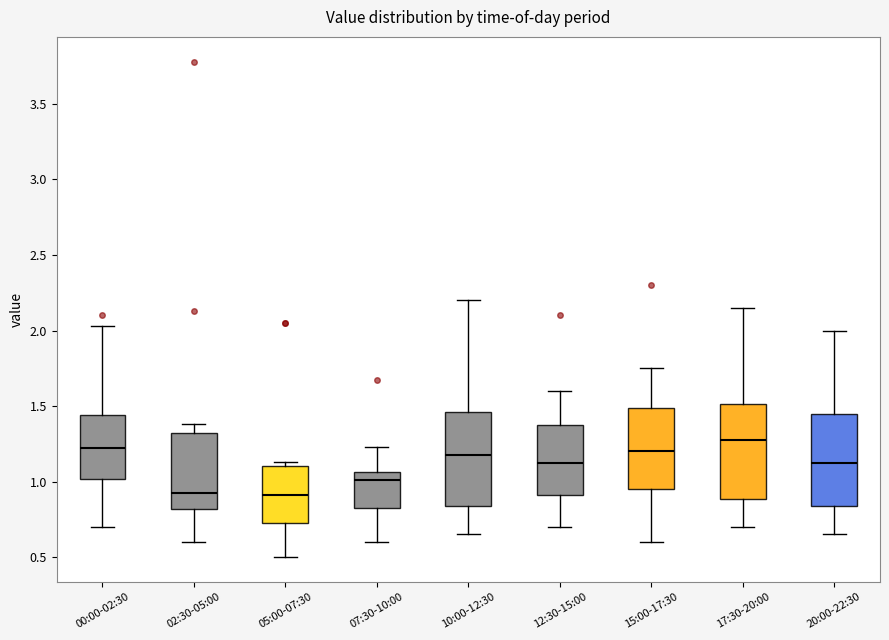

Reading left to right, transcribe this box plot: for each box, give where its median line is, the range the box spans, and where its two whiskers end, as read against the y-axis. The values are not printed on the chart, so give them approximately, as read against the axis.

00:00-02:30: median 1.25, box 1.00 to 1.45, whiskers 0.70 to 2.05
02:30-05:00: median 0.95, box 0.80 to 1.30, whiskers 0.60 to 1.40
05:00-07:30: median 0.90, box 0.75 to 1.10, whiskers 0.50 to 1.15
07:30-10:00: median 1.00, box 0.85 to 1.05, whiskers 0.60 to 1.25
10:00-12:30: median 1.20, box 0.85 to 1.45, whiskers 0.65 to 2.20
12:30-15:00: median 1.15, box 0.90 to 1.40, whiskers 0.70 to 1.60
15:00-17:30: median 1.20, box 0.95 to 1.50, whiskers 0.60 to 1.75
17:30-20:00: median 1.30, box 0.90 to 1.50, whiskers 0.70 to 2.15
20:00-22:30: median 1.15, box 0.85 to 1.45, whiskers 0.65 to 2.00